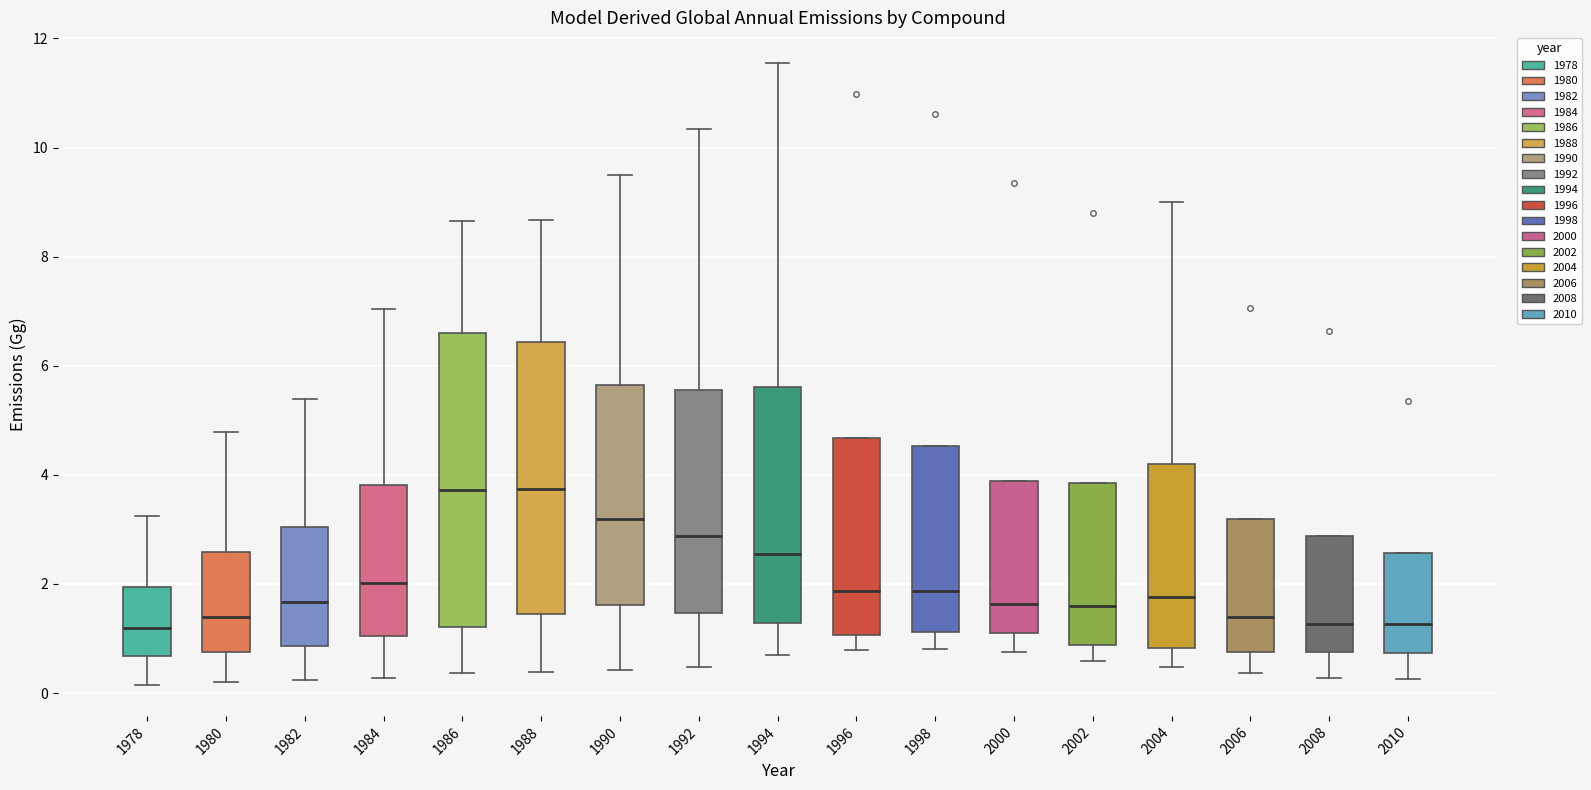

Reading left to right, read every box against the y-axis: the position of its median line, the range the box covers, and the ends of its whiskers. The values are not printed on the chart, so give them approximately, as read against the axis.

1978: median 1.2, box 0.6 to 2.0, whiskers 0.2 to 3.2
1980: median 1.4, box 0.8 to 2.6, whiskers 0.2 to 4.8
1982: median 1.6, box 0.8 to 3.0, whiskers 0.2 to 5.4
1984: median 2.0, box 1.0 to 3.8, whiskers 0.2 to 7.0
1986: median 3.8, box 1.2 to 6.6, whiskers 0.4 to 8.6
1988: median 3.8, box 1.4 to 6.4, whiskers 0.4 to 8.6
1990: median 3.2, box 1.6 to 5.6, whiskers 0.4 to 9.6
1992: median 2.8, box 1.4 to 5.6, whiskers 0.4 to 10.4
1994: median 2.6, box 1.2 to 5.6, whiskers 0.6 to 11.6
1996: median 1.8, box 1.0 to 4.6, whiskers 0.8 to 4.6
1998: median 1.8, box 1.2 to 4.6, whiskers 0.8 to 4.6
2000: median 1.6, box 1.0 to 3.8, whiskers 0.8 to 3.8
2002: median 1.6, box 0.8 to 3.8, whiskers 0.6 to 3.8
2004: median 1.8, box 0.8 to 4.2, whiskers 0.4 to 9.0
2006: median 1.4, box 0.8 to 3.2, whiskers 0.4 to 3.2
2008: median 1.2, box 0.8 to 2.8, whiskers 0.2 to 2.8
2010: median 1.2, box 0.8 to 2.6, whiskers 0.2 to 2.6